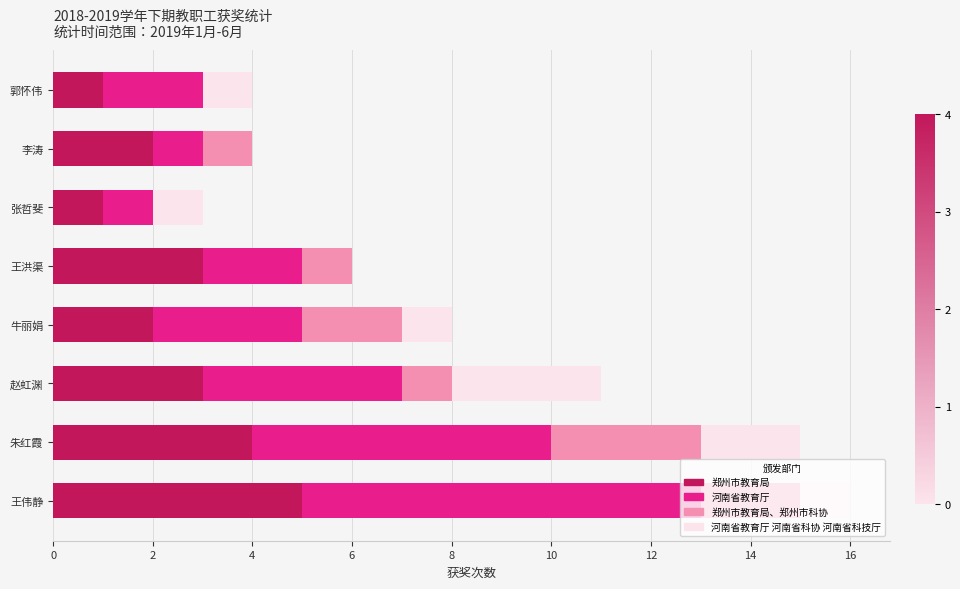

The value of 郑州市教育局 at 王洪渠 is 3. True or false?

True